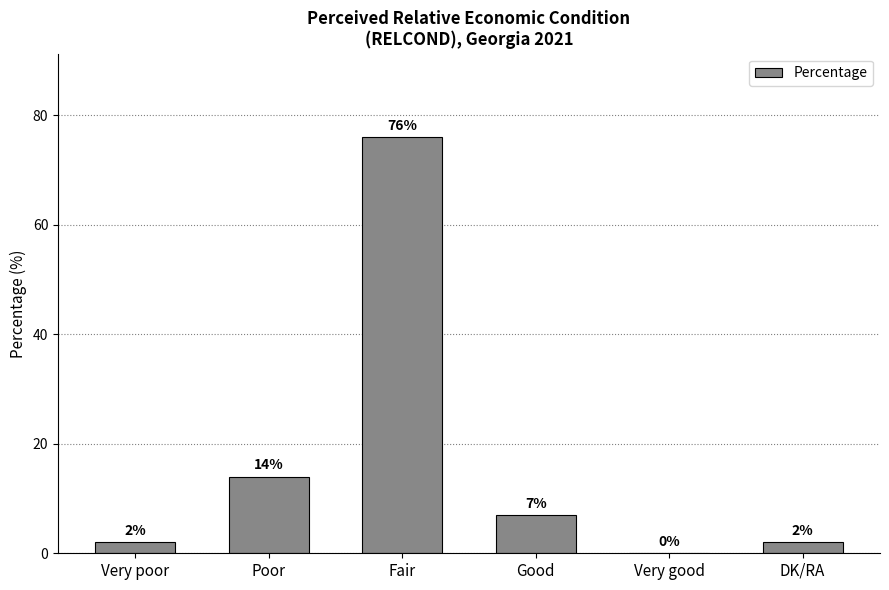

Reading right to left, transcribe all the data shown in this chart.

2	0	7	76	14	2